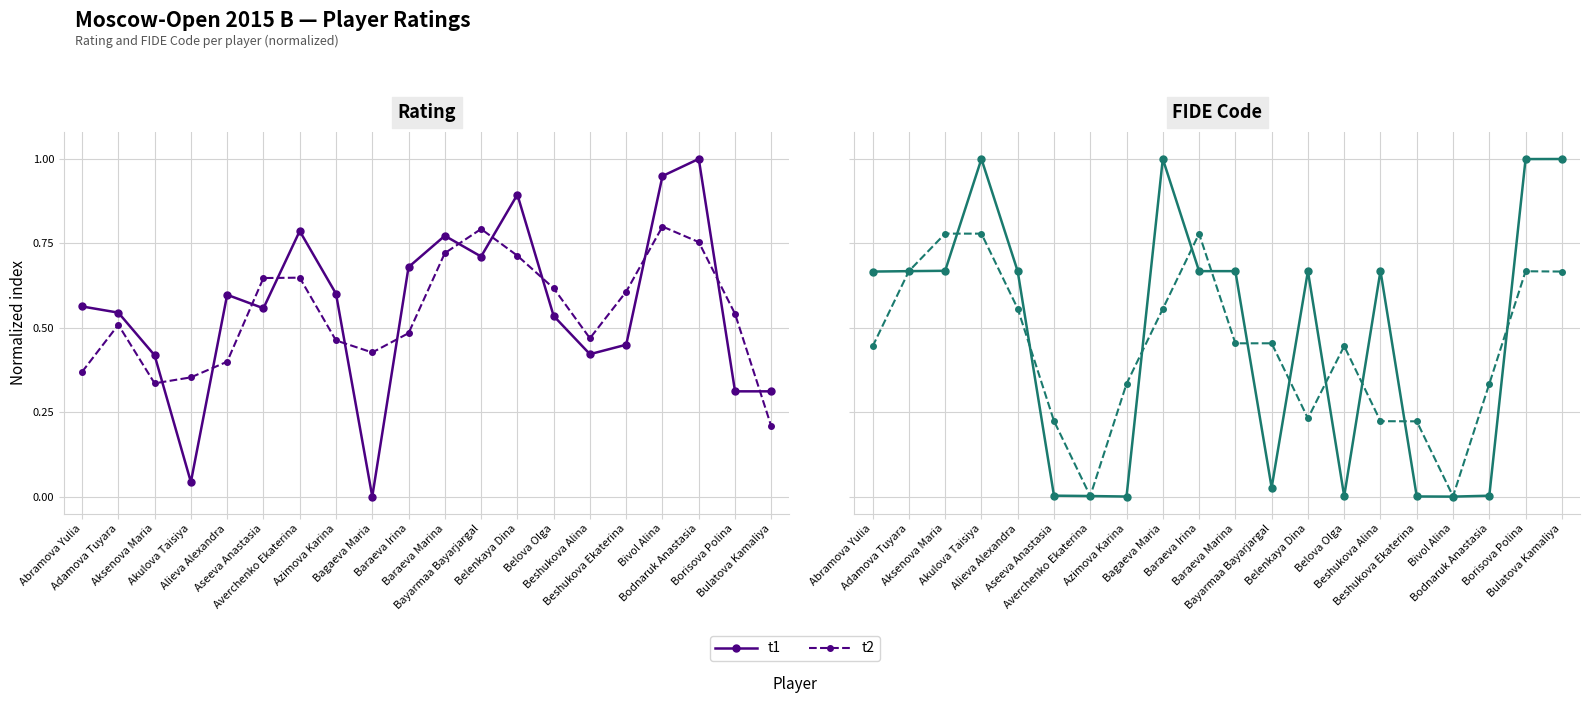

What position from the left is Aseeva Anastasia?

6